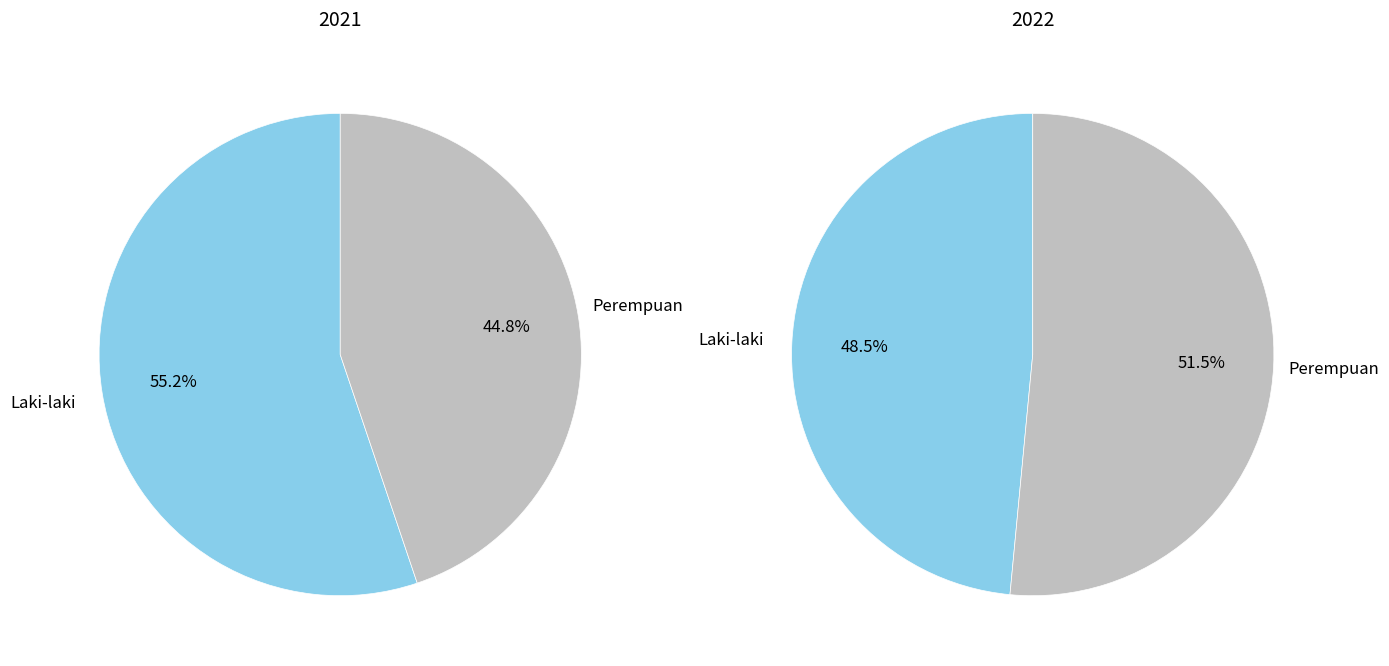

True or false: Perempuan accounts for 59% of the total.

False